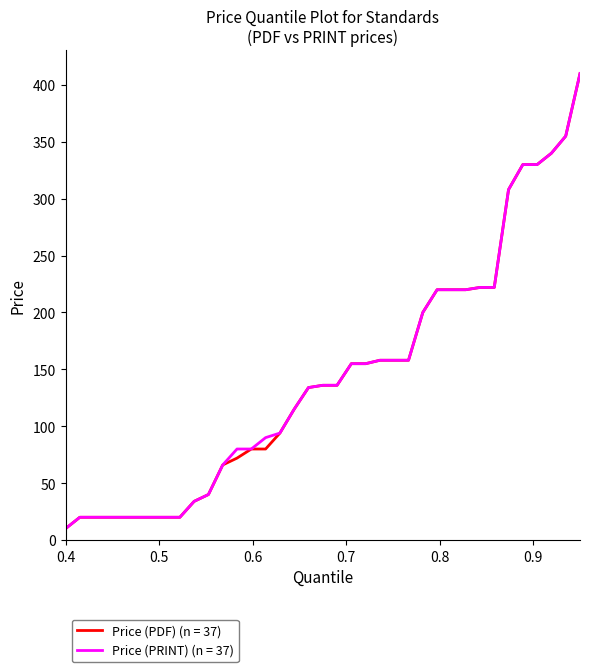

How many lines are shown in the chart?

2